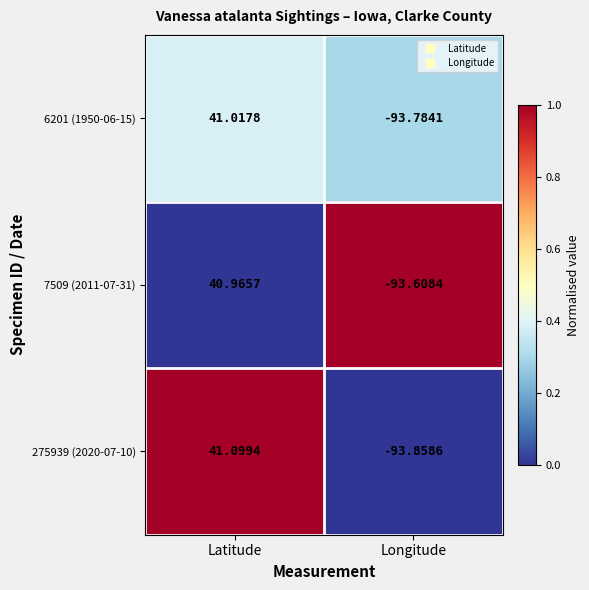

What is the difference between the highest and lowest values at Latitude?

0.1